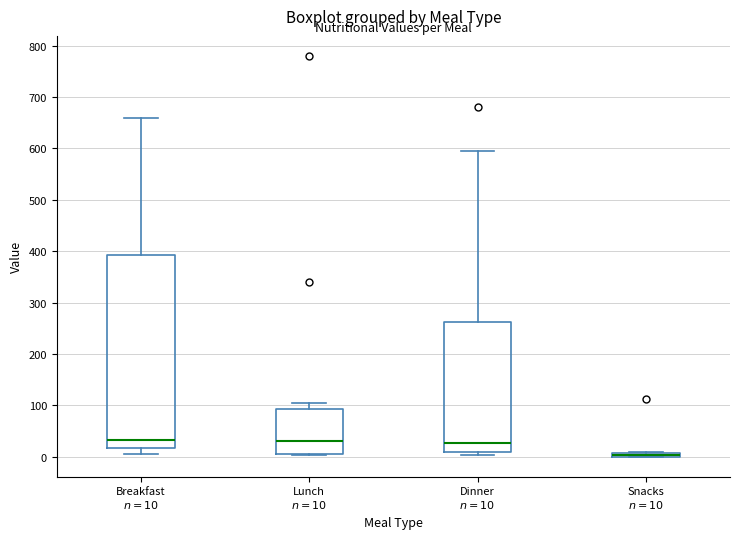

Where is the upper edge of the box for Dinner $n=10$ on the y-axis? The values are not printed on the chart, so give them approximately, as read against the axis.

260